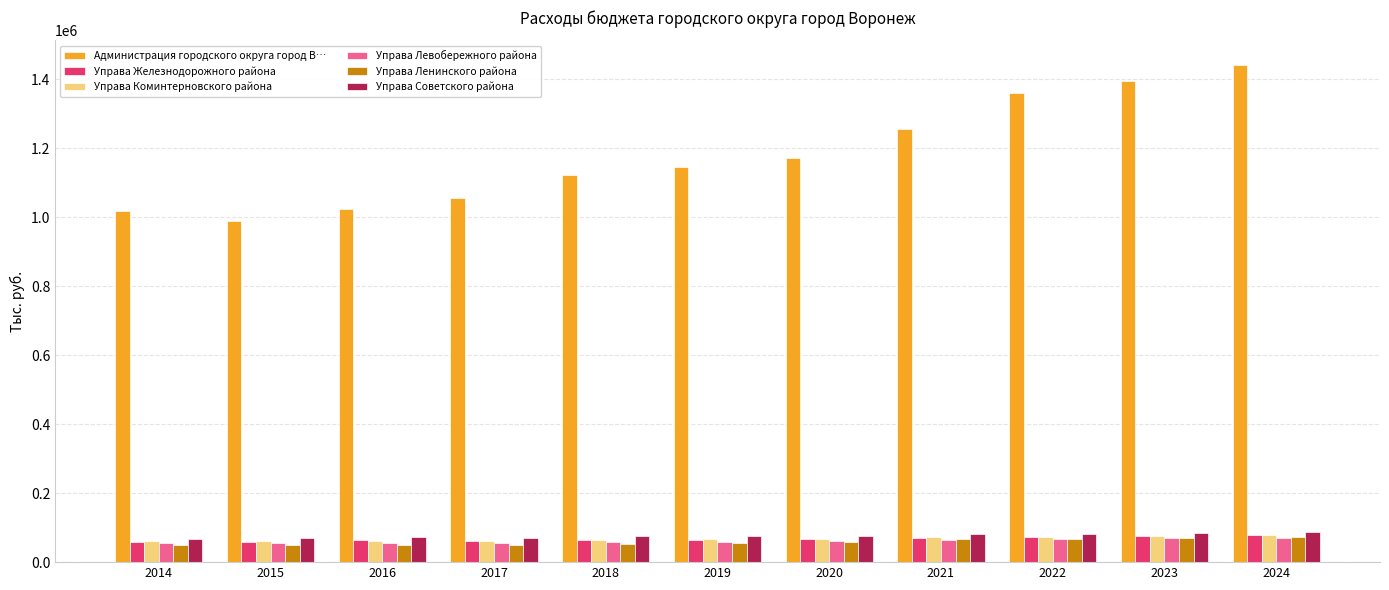

What is the total value across all series at 2020?

1500216.5